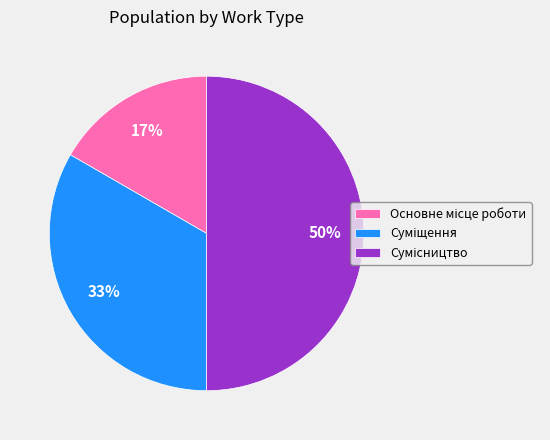

To the nearest percent, what is the difference between the largest and smallest slice percentages?

33%